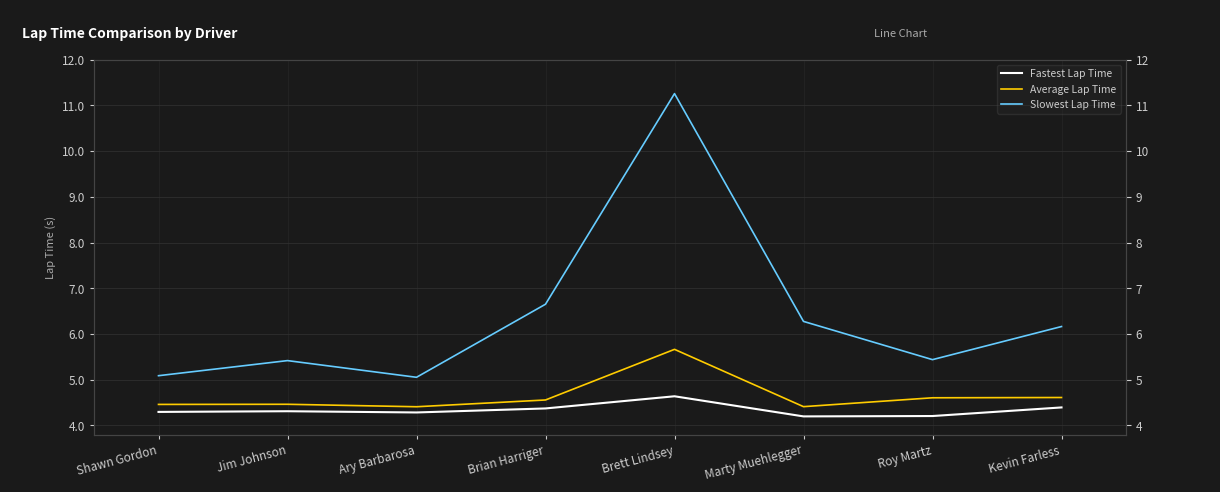

Reading right to left, what are all the values shown in this chart?

Fastest Lap Time: Kevin Farless=4.4	Roy Martz=4.2	Marty Muehlegger=4.2	Brett Lindsey=4.6	Brian Harriger=4.4	Ary Barbarosa=4.3	Jim Johnson=4.3	Shawn Gordon=4.3
Average Lap Time: Kevin Farless=4.6	Roy Martz=4.6	Marty Muehlegger=4.4	Brett Lindsey=5.7	Brian Harriger=4.6	Ary Barbarosa=4.4	Jim Johnson=4.5	Shawn Gordon=4.5
Slowest Lap Time: Kevin Farless=6.2	Roy Martz=5.4	Marty Muehlegger=6.3	Brett Lindsey=11.3	Brian Harriger=6.7	Ary Barbarosa=5.1	Jim Johnson=5.4	Shawn Gordon=5.1